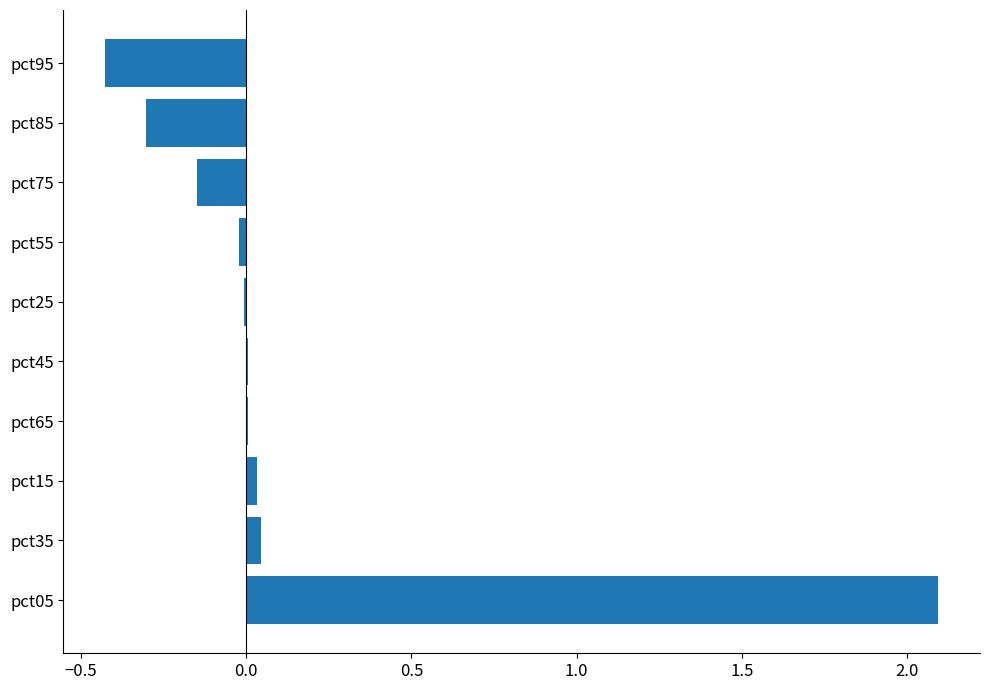

Count the number of categories in the chart.

10